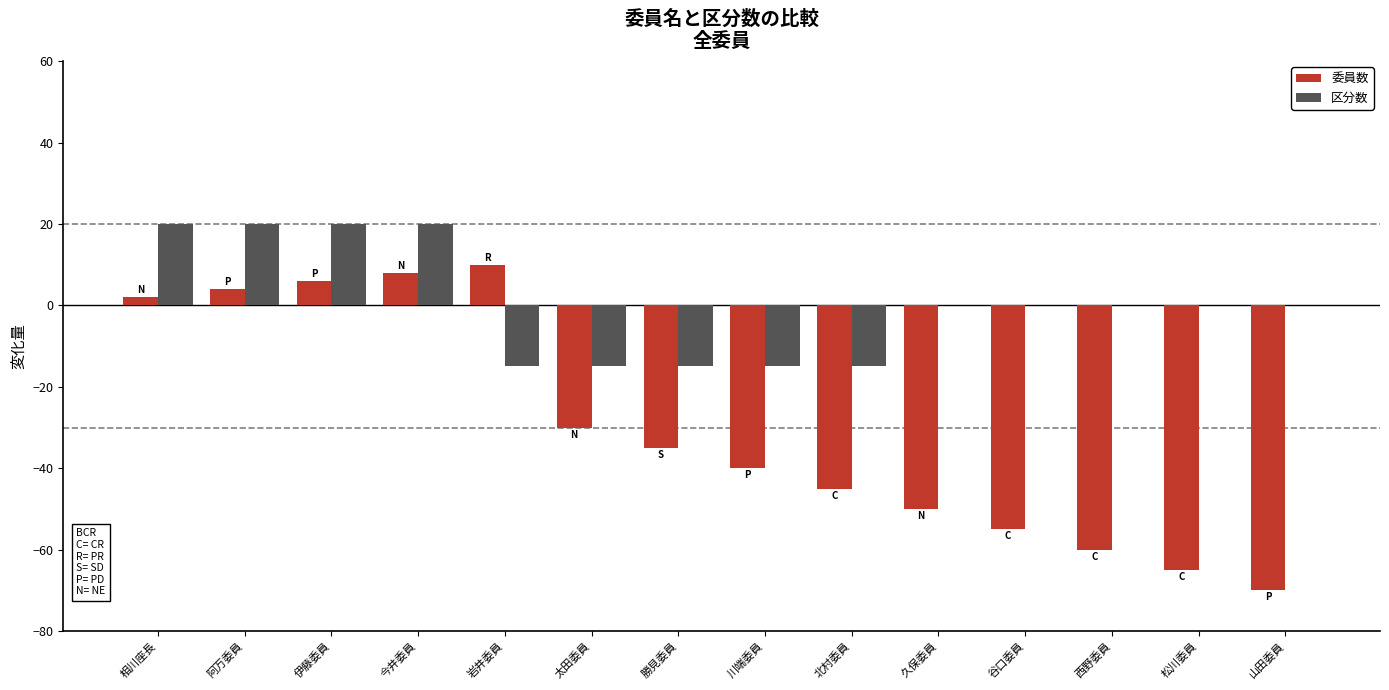

Which series has the largest total across all categories?

区分数